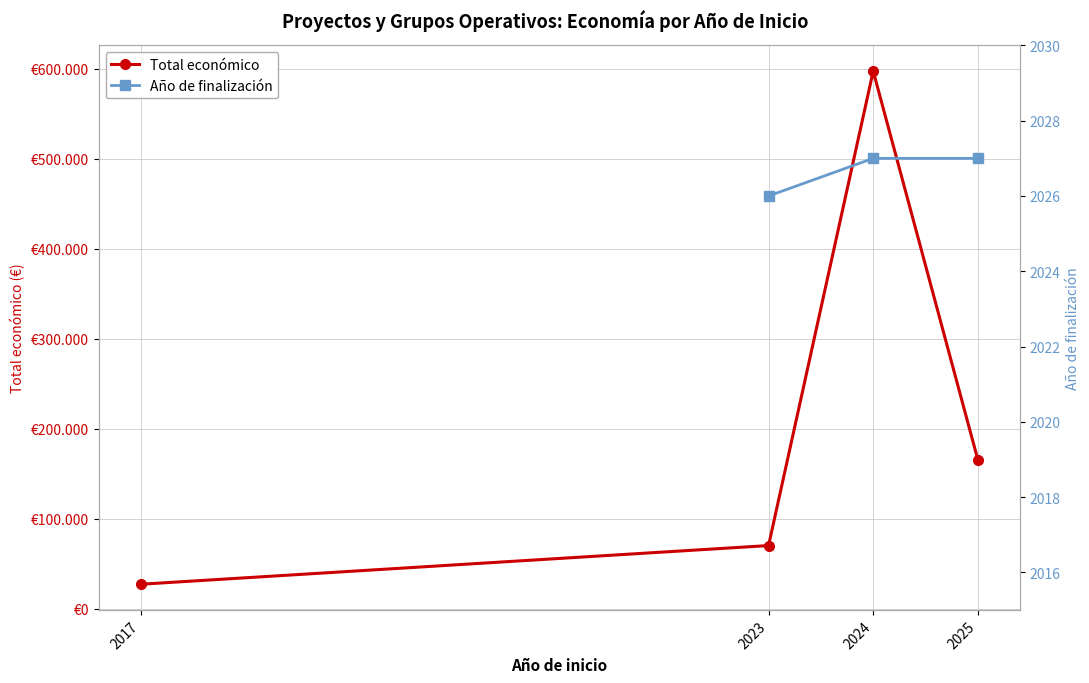

What is the value of the Total económico point at the 1st from the left?

26995.0